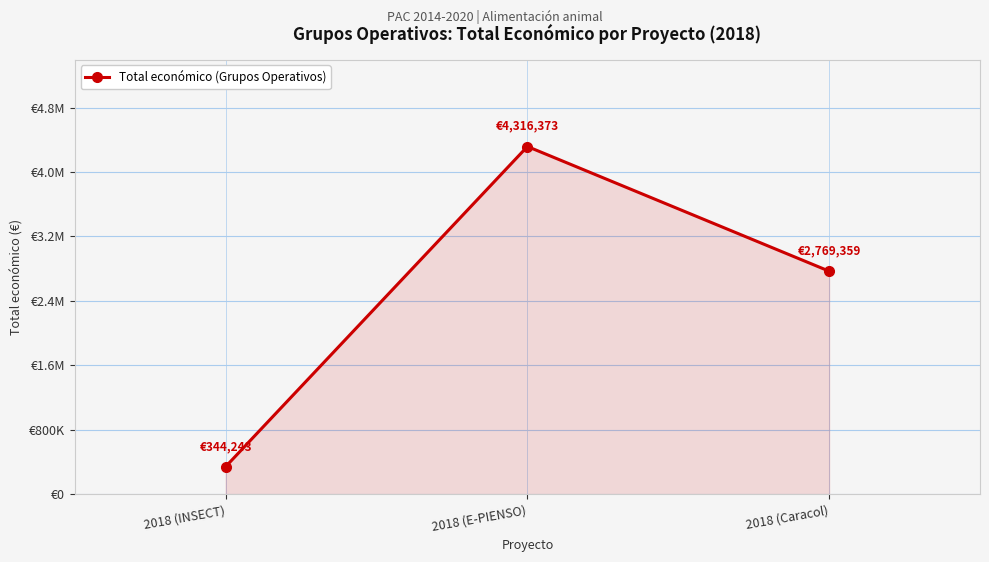

Is this an area chart (filled region under the line)?

Yes